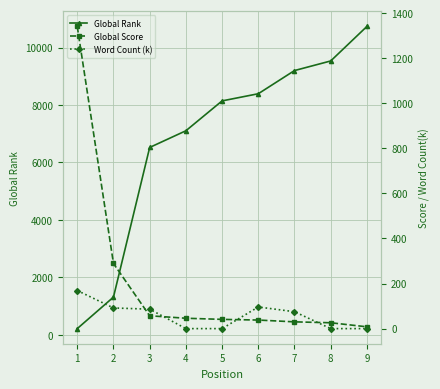

At which label does Word Count (k) first exceed 75?

1